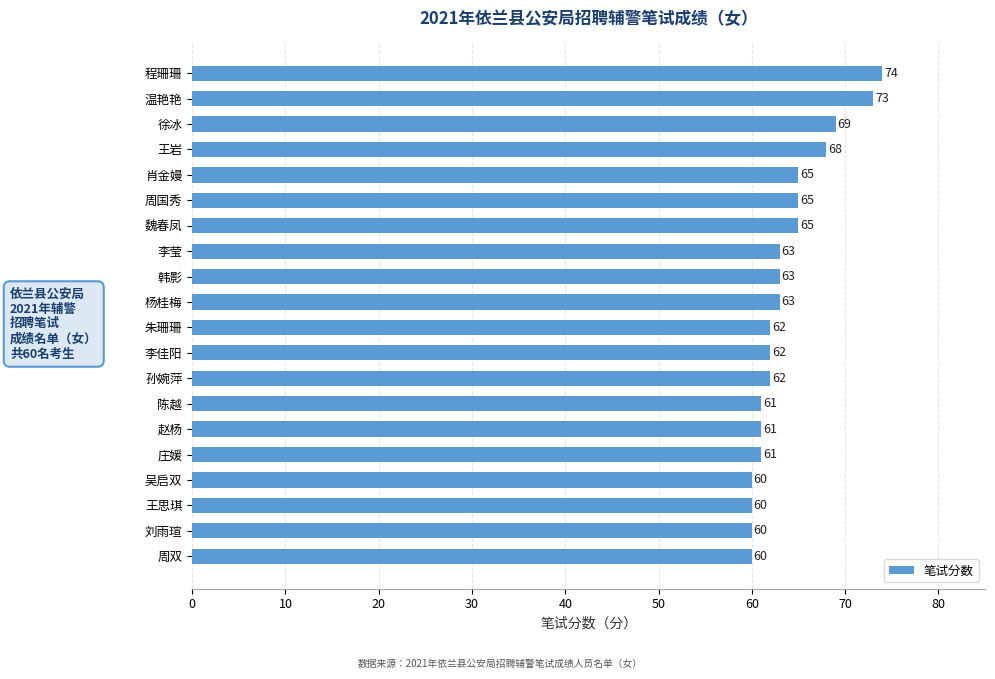

Between 赵杨 and 孙婉萍, which is larger?

孙婉萍